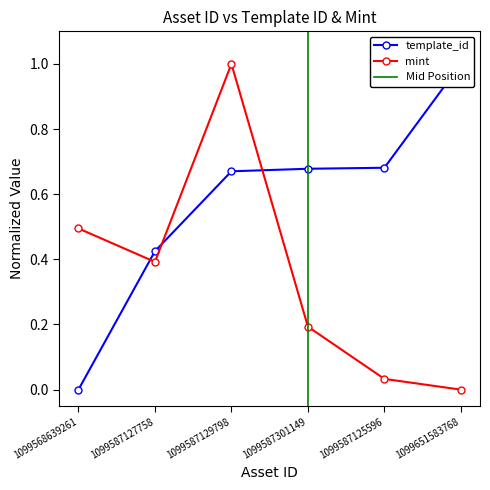

How many data points in mint are above 0?

5